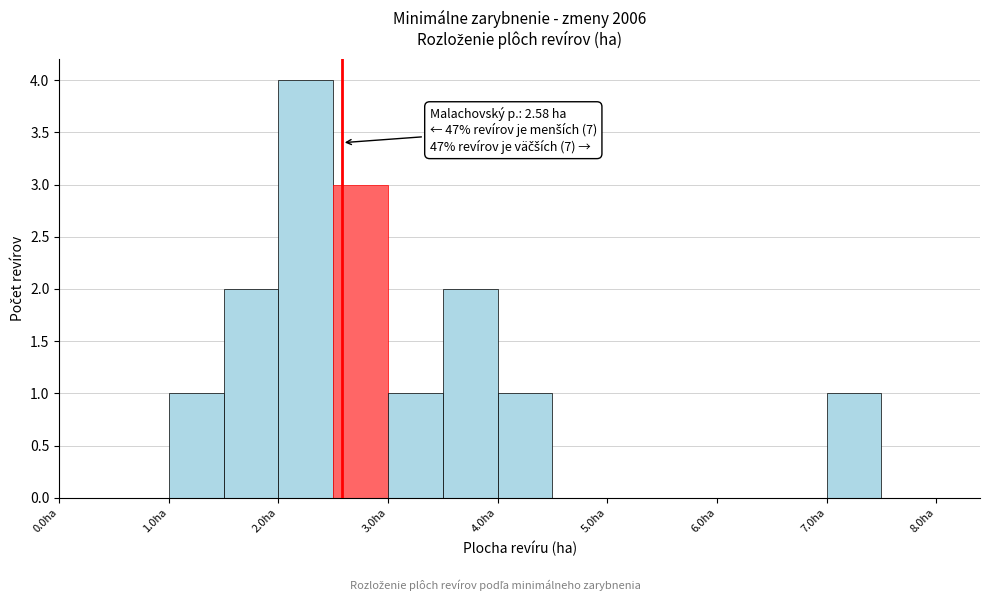

Which range on the x-axis has the tallest bar?

2.0 to 2.5